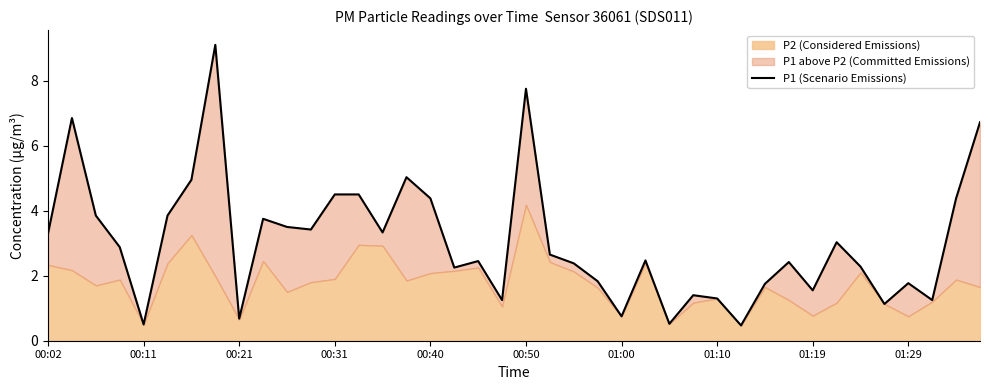

How many interior local valleys (lower than both neighbors) does the data have?

12